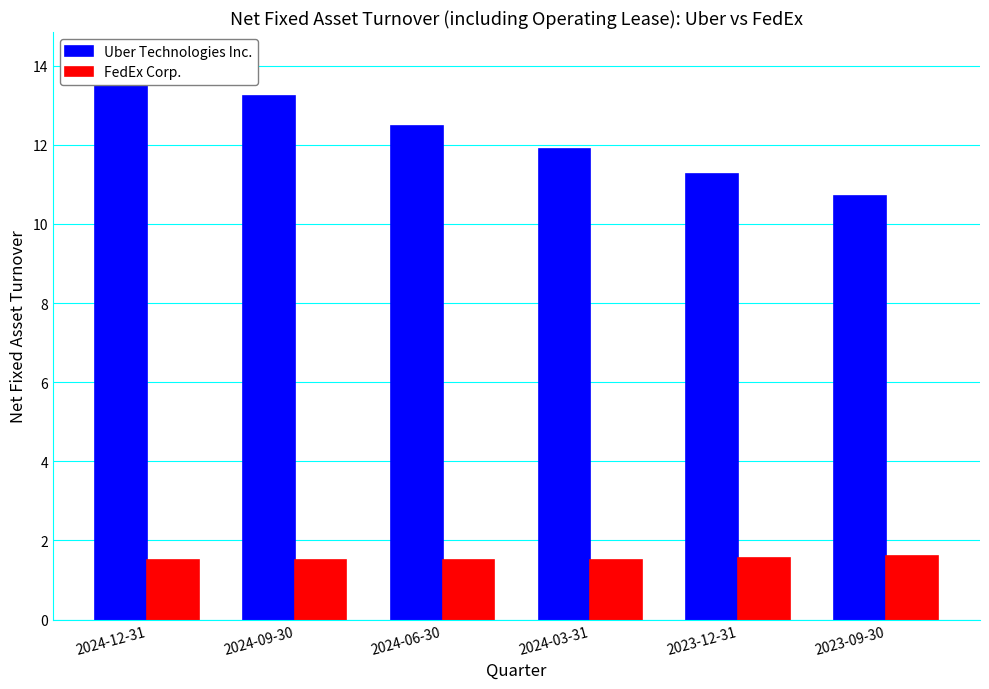

Reading left to right, list all the values displayed in this chart.

Uber Technologies Inc.: 14.1	13.2	12.5	11.9	11.2	10.7
FedEx Corp.: 1.5	1.5	1.5	1.5	1.6	1.6